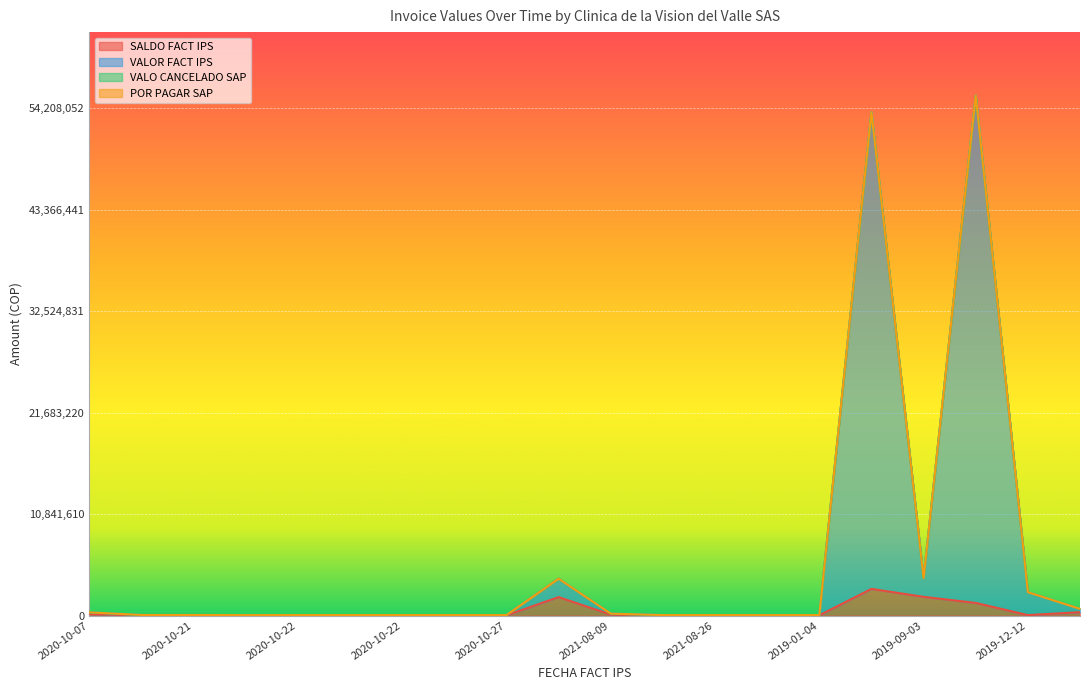

Where does the VALOR FACT IPS series first go above 63200?

2020-10-07